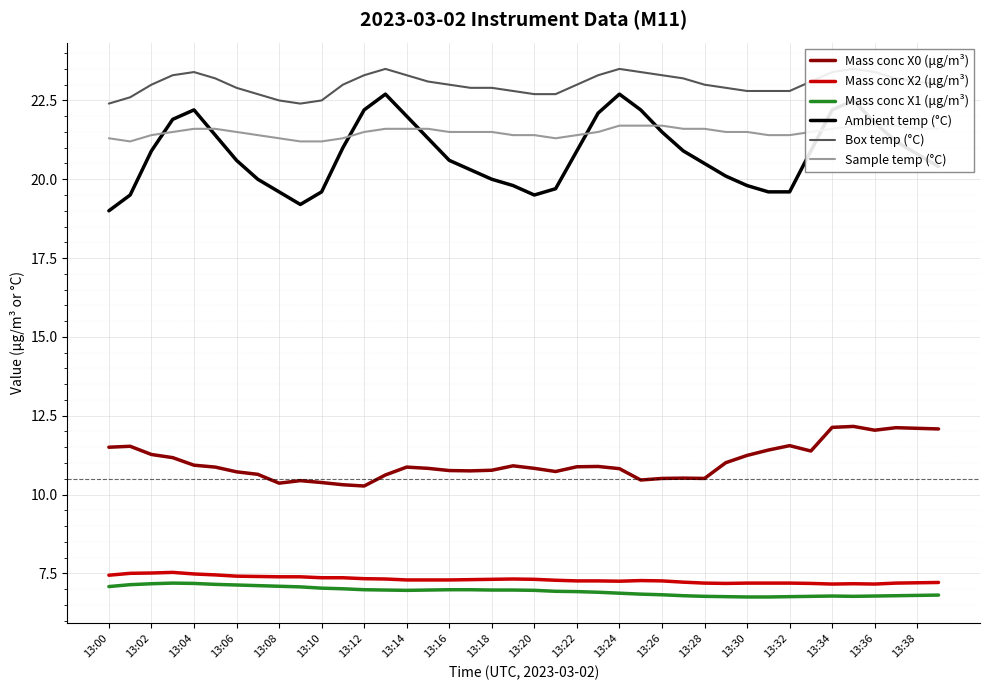

What is the value of the Mass conc X1 (μg/m³) point at the 14th from the left?

7.0